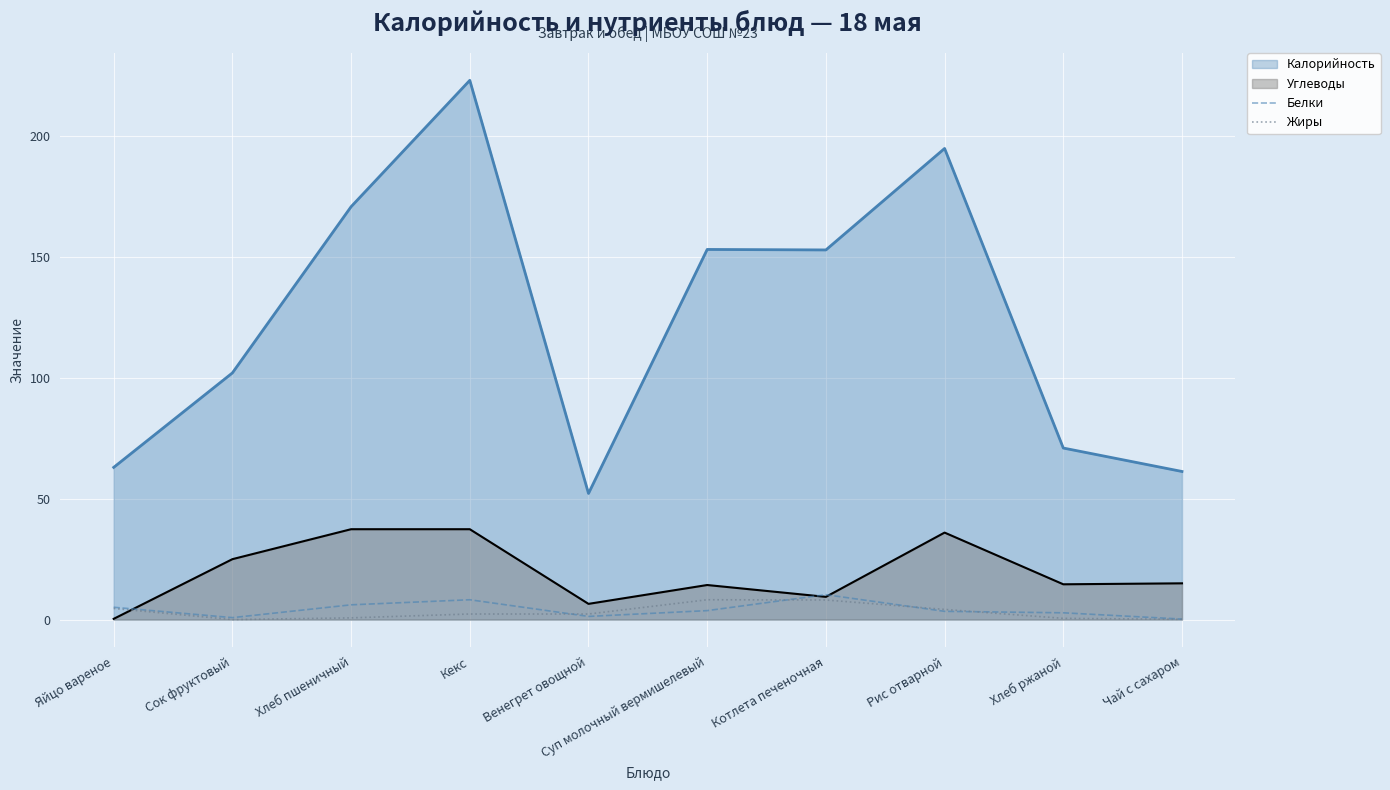

How many lines are shown in the chart?

4